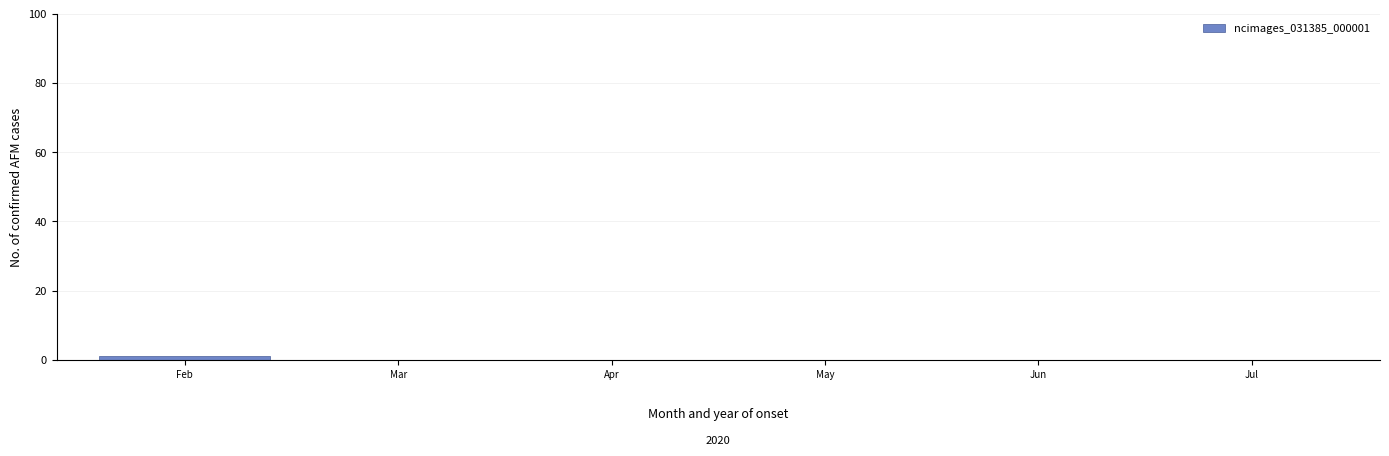

Reading right to left, list all the values displayed in this chart.

Jul=0	Jun=0	May=0	Apr=0	Mar=0	Feb=1